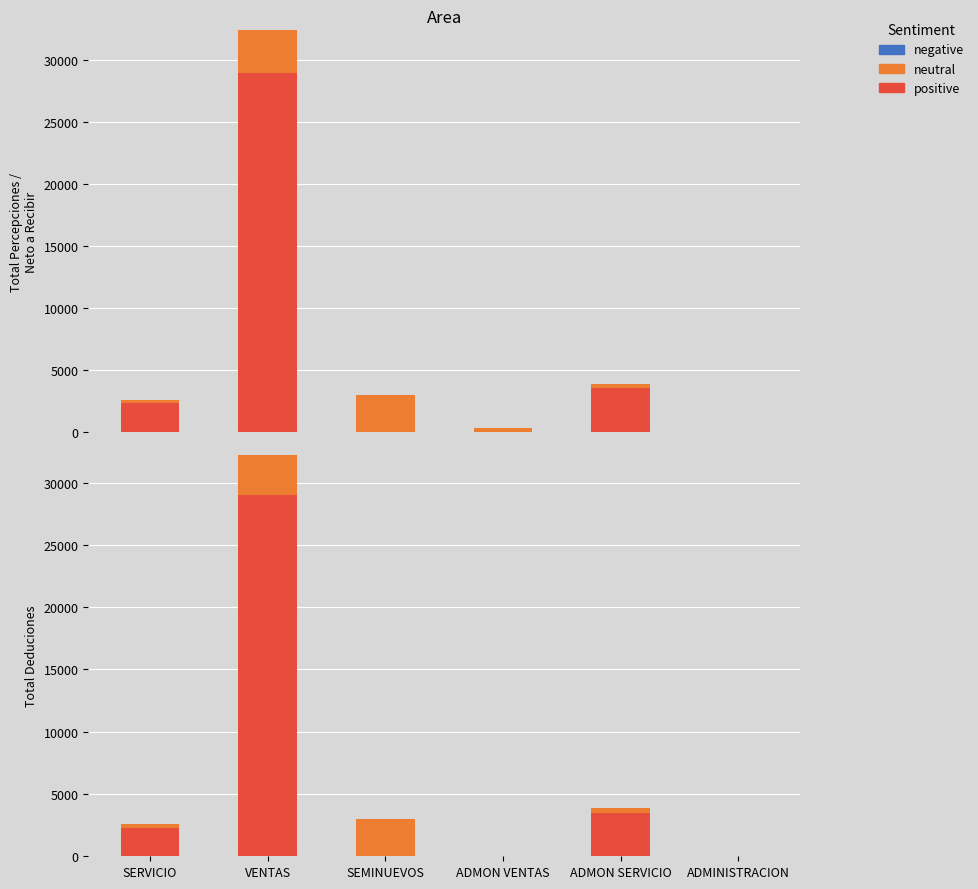

The neutral (percepciones gap) series shows 513.9 at ADMON SERVICIO. True or false?

False